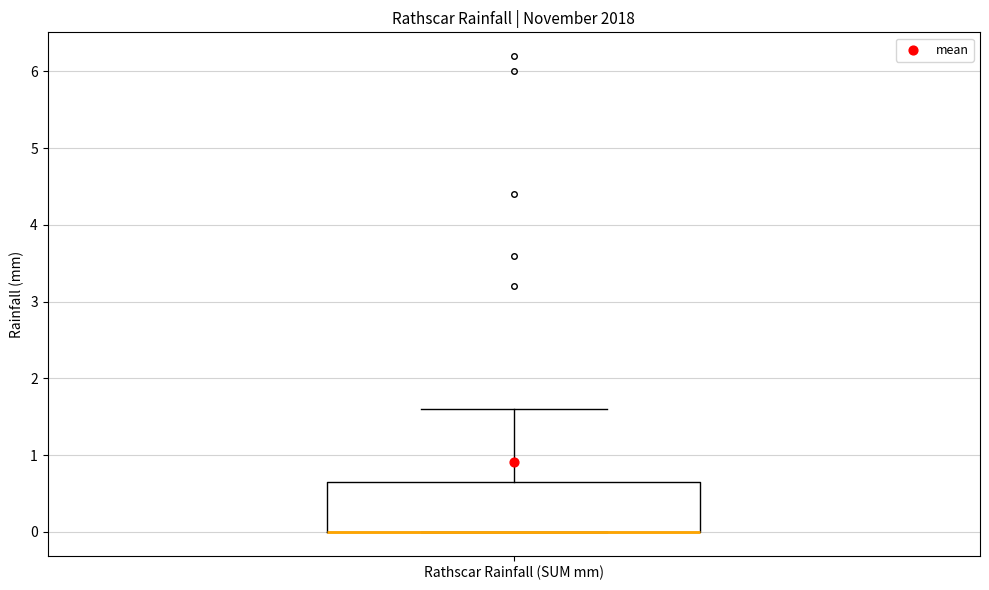

Read this box plot against the y-axis: the position of the median line, the range covered by the box, and the ends of both whiskers. The values are not printed on the chart, so give them approximately, as read against the axis.

median 0.0 (drawn on the box's lower edge), box 0.0 to 0.7, whiskers 0.0 to 1.6